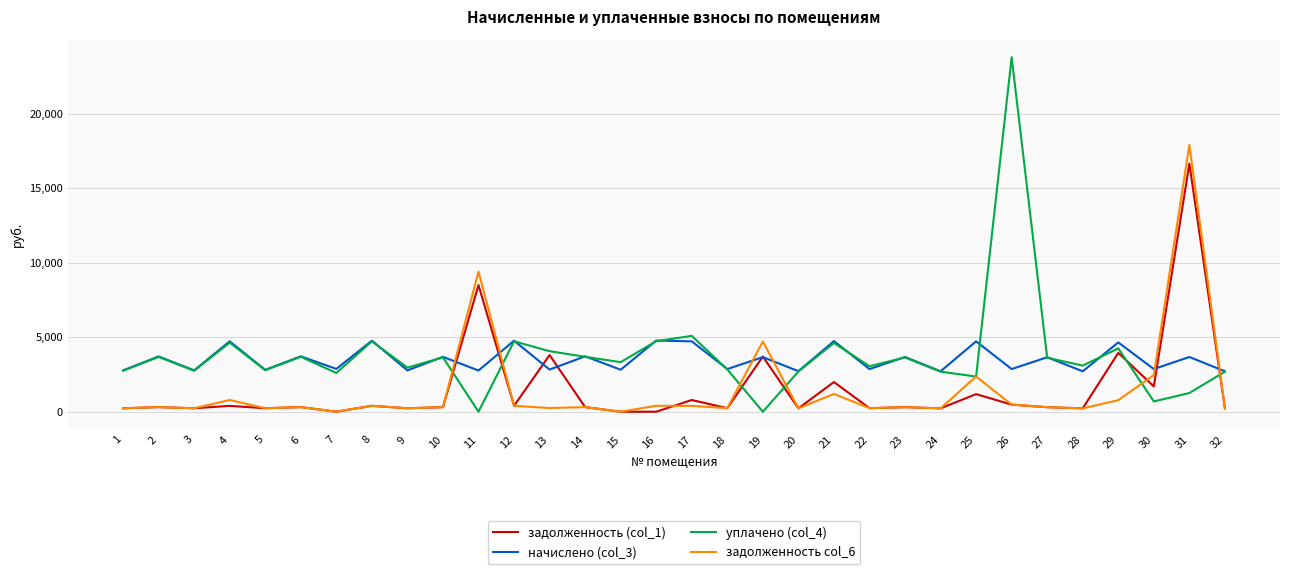

True or false: уплачено (col_4) has a value of 0.0 at 11.

True